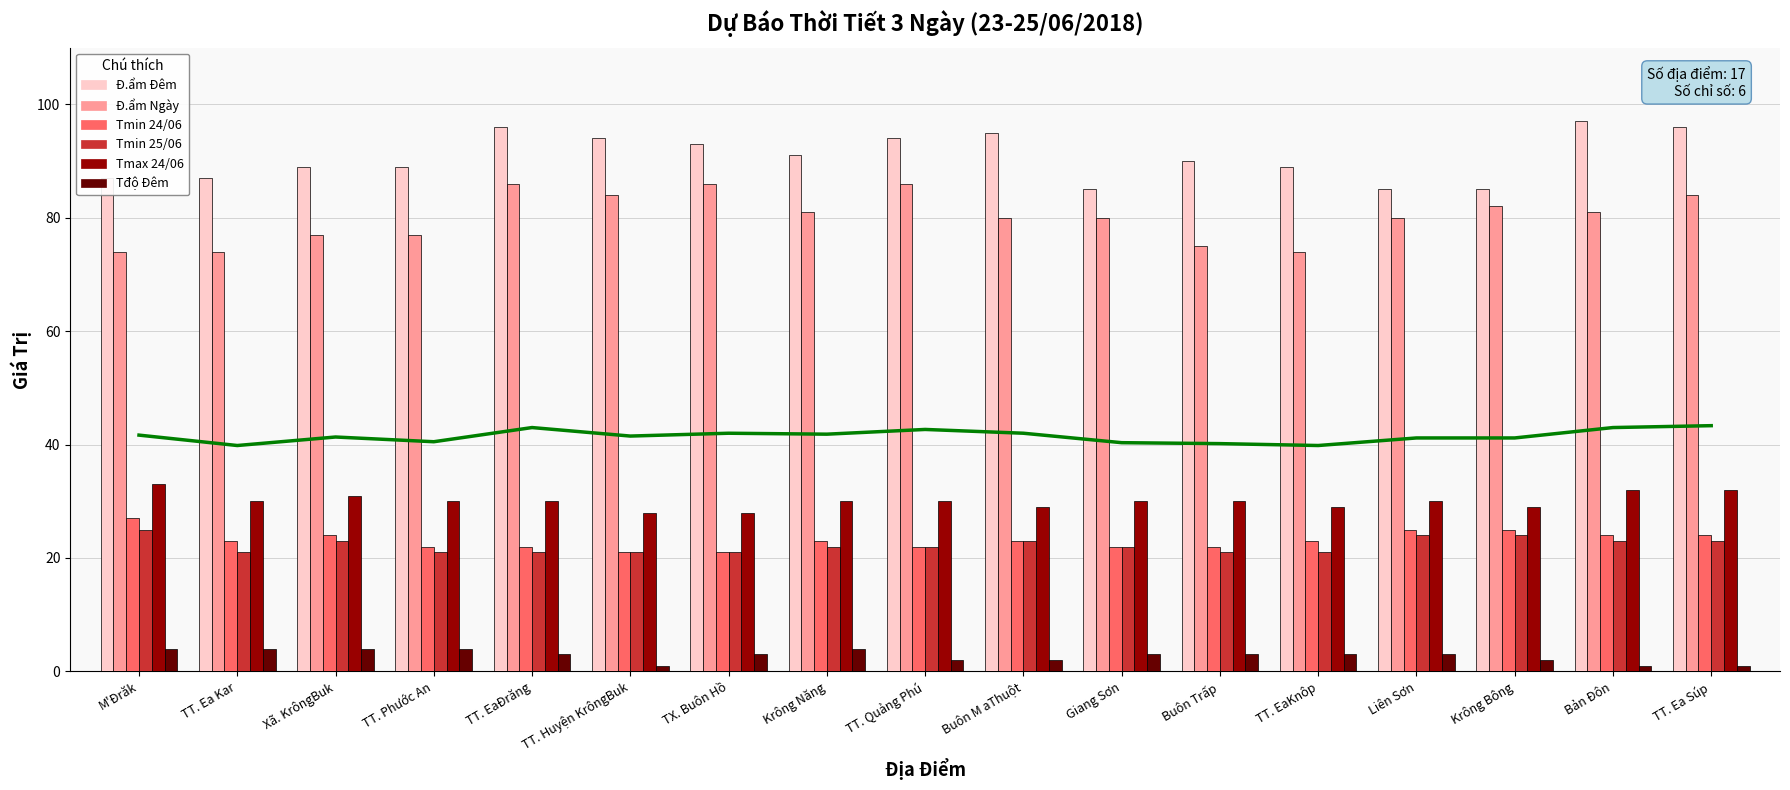

At which label does Tmin 25/06 first exceed 22?

M'Đrăk